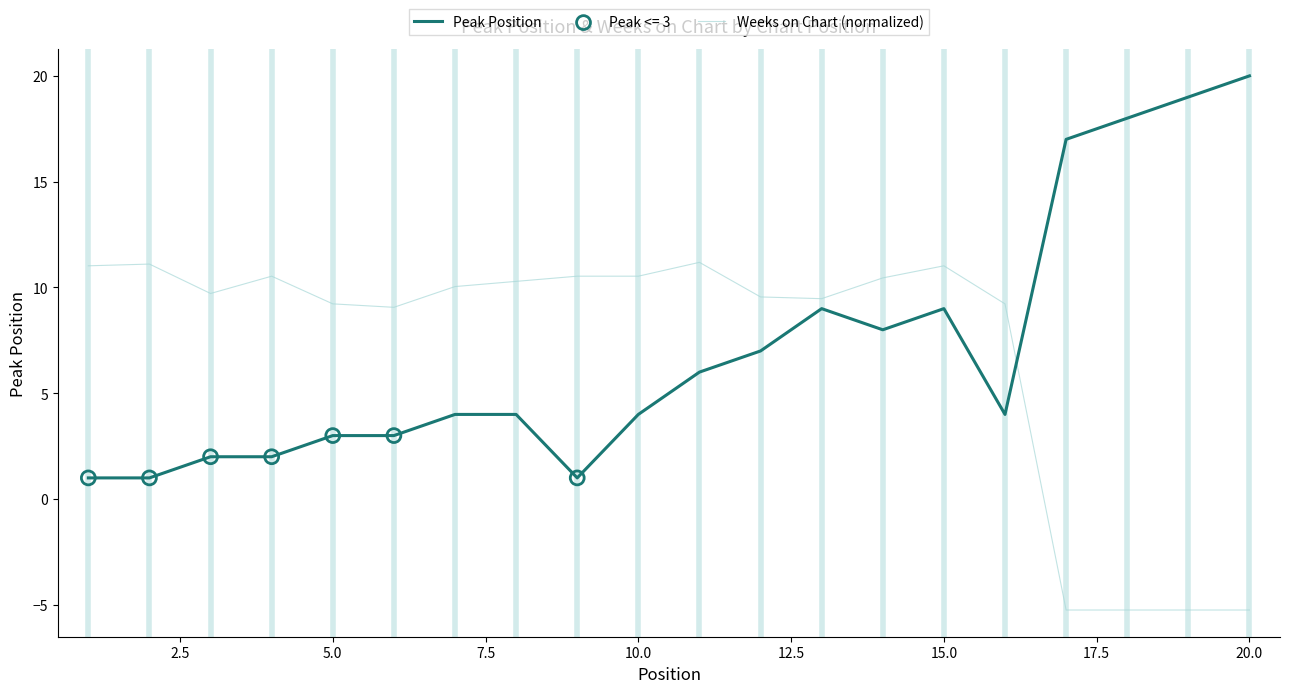

Which series has the widest spread of values?

Peak Position